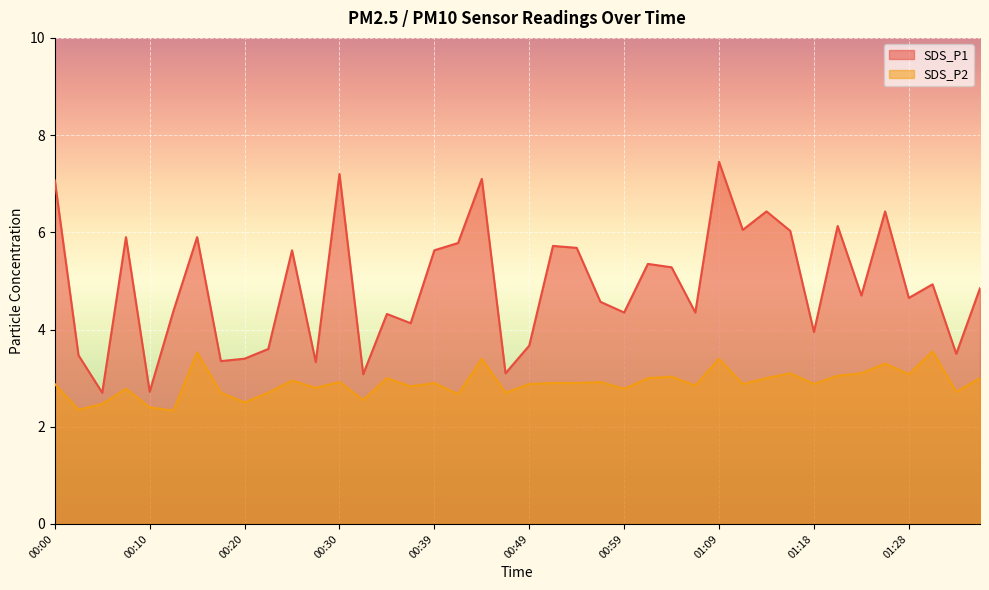

What position from the right is 01:01?

15